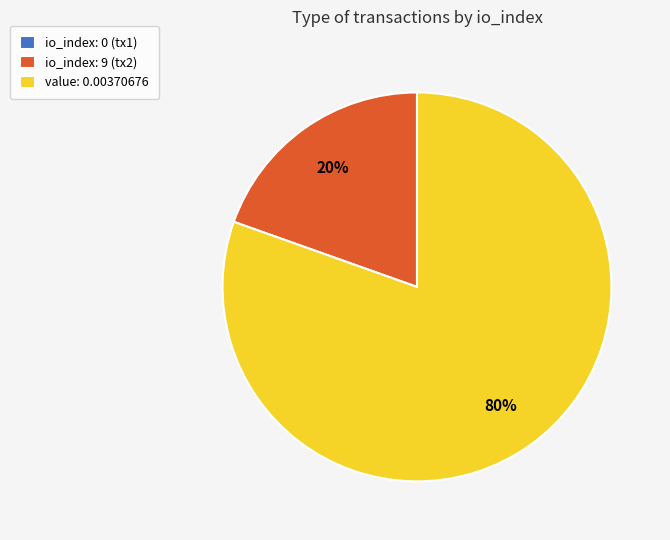

Which slice is the largest?

value: 0.00370676